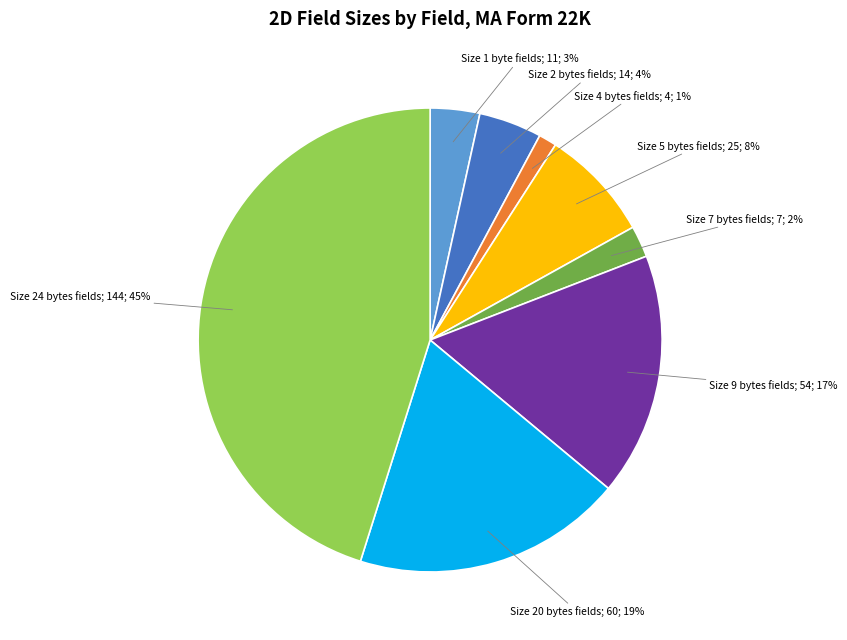

Is there any slice that represents more than half of the pie?

No